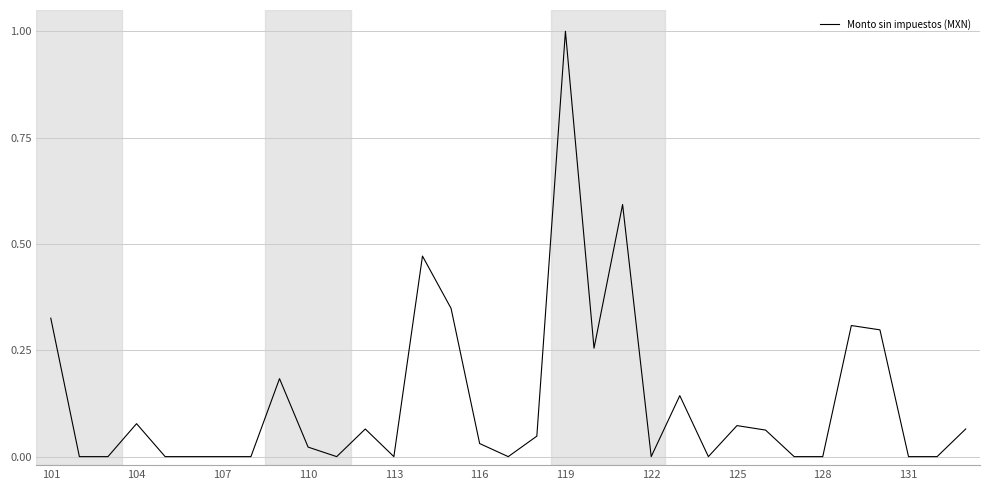

What is the greatest value displayed?

1.0